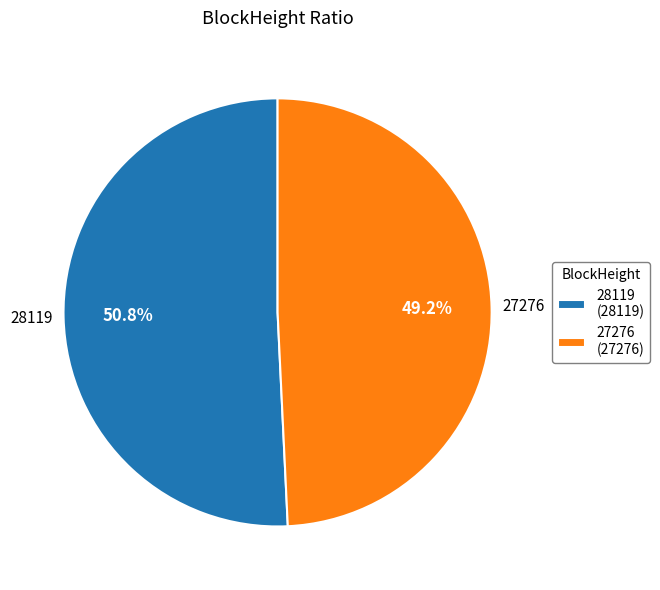

Is there any slice that represents more than half of the pie?

Yes